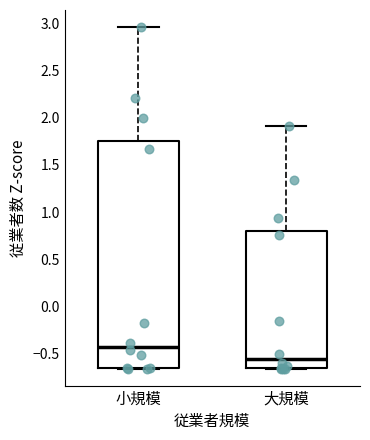

Reading left to right, read every box against the y-axis: the position of its median line, the range the box covers, and the ends of its whiskers. The values are not printed on the chart, so give them approximately, as read against the axis.

小規模: median -0.40, box -0.65 to 1.75, whiskers -0.65 to 2.95
大規模: median -0.55, box -0.65 to 0.80, whiskers -0.65 to 1.90